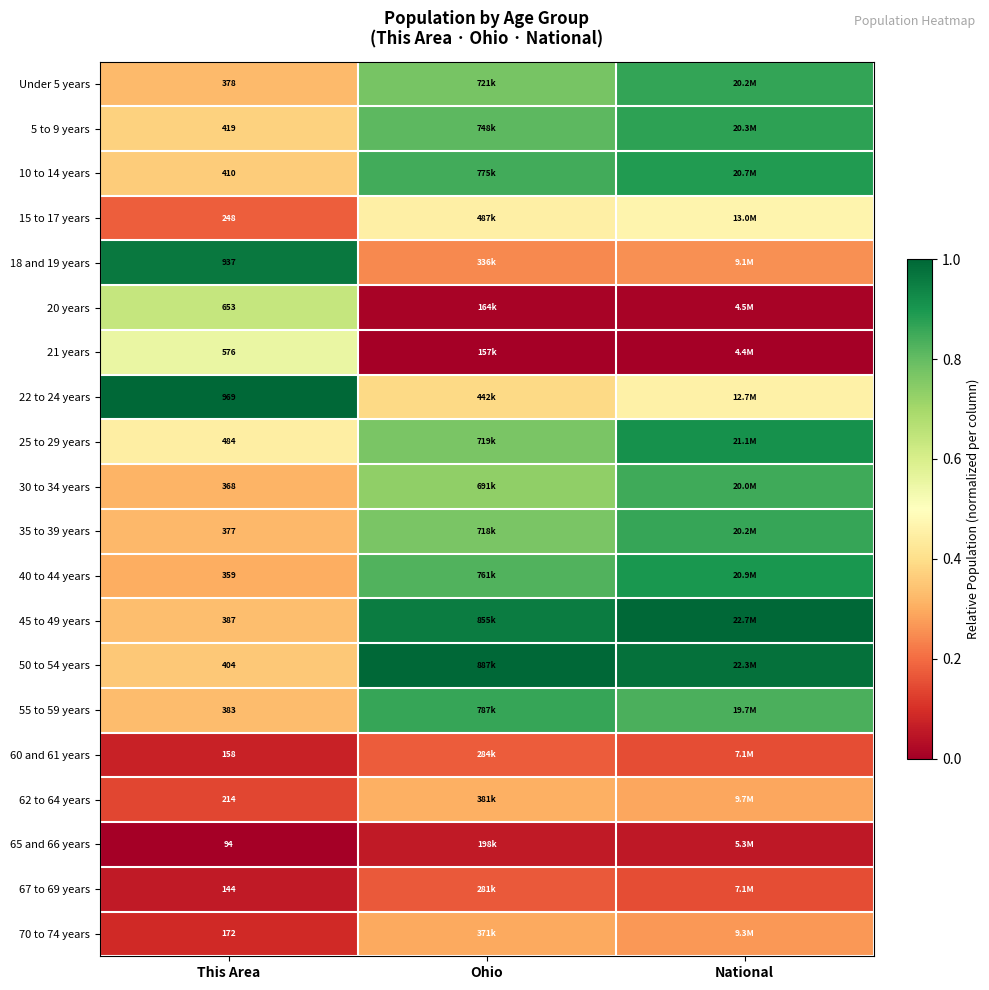

True or false: 21 years has a value of 0.6 at This Area.

True